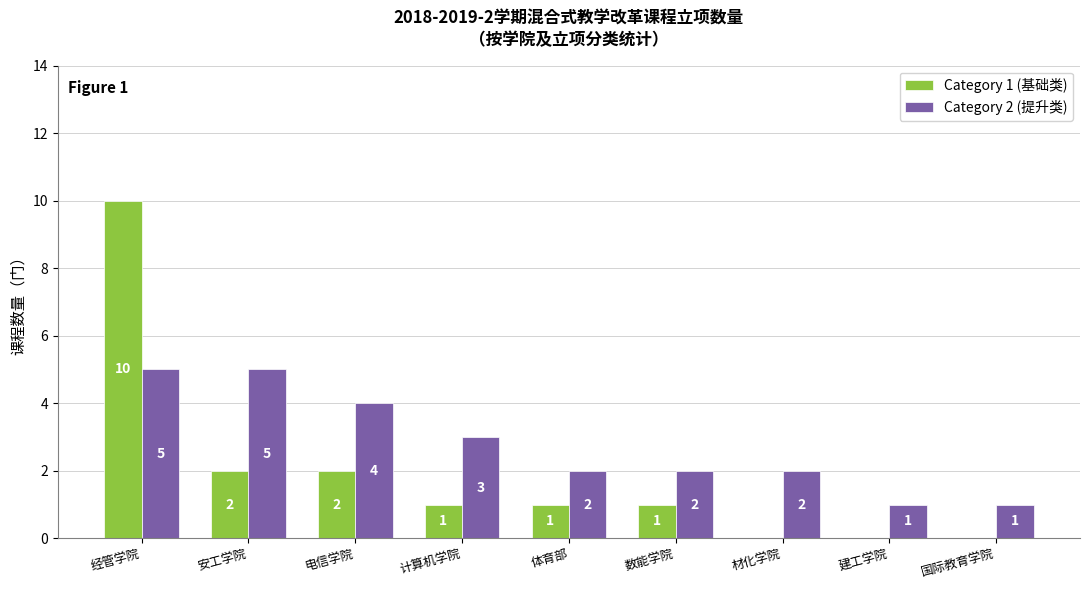

Is it true that Category 2 (提升类) equals 3 at 体育部?

False